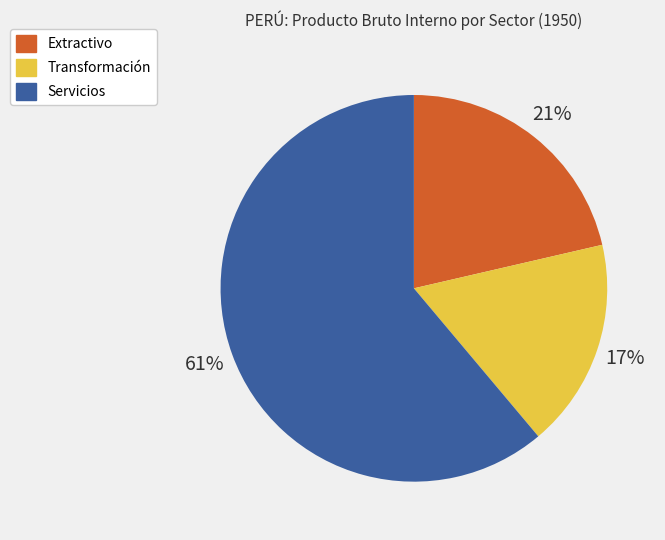

True or false: Extractivo accounts for 7% of the total.

False